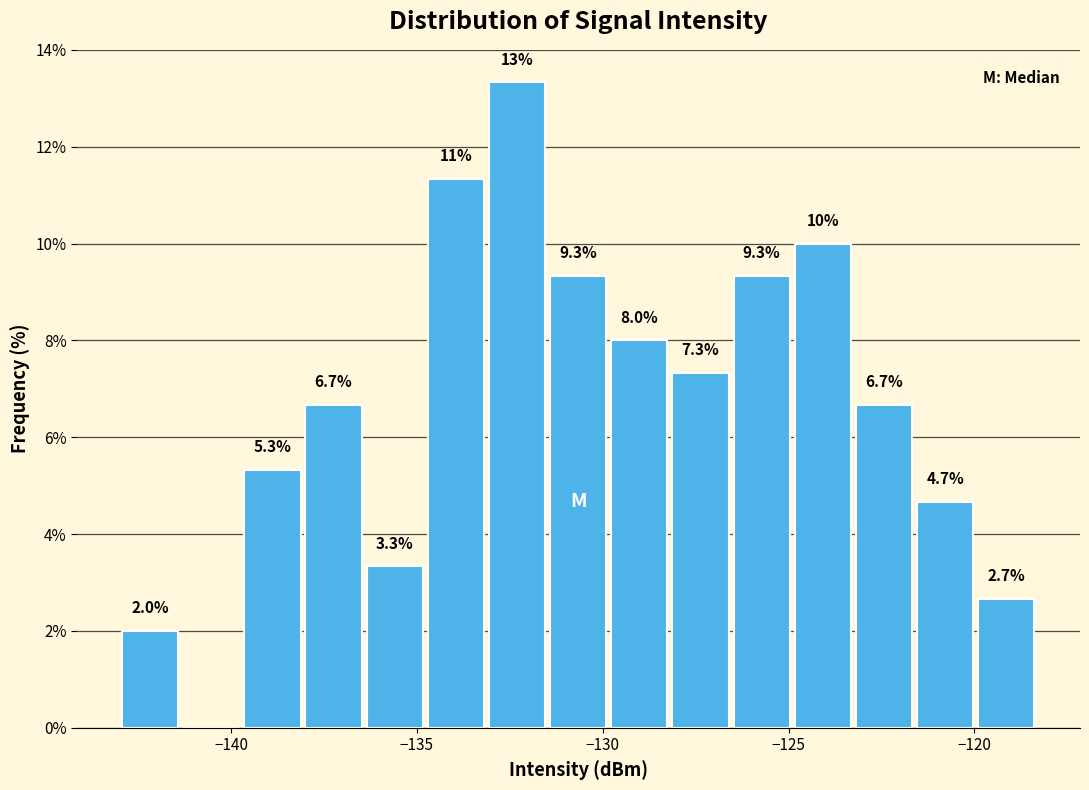

Read against the x-axis, roughly where is the centre of the tallest bar?

-132.5